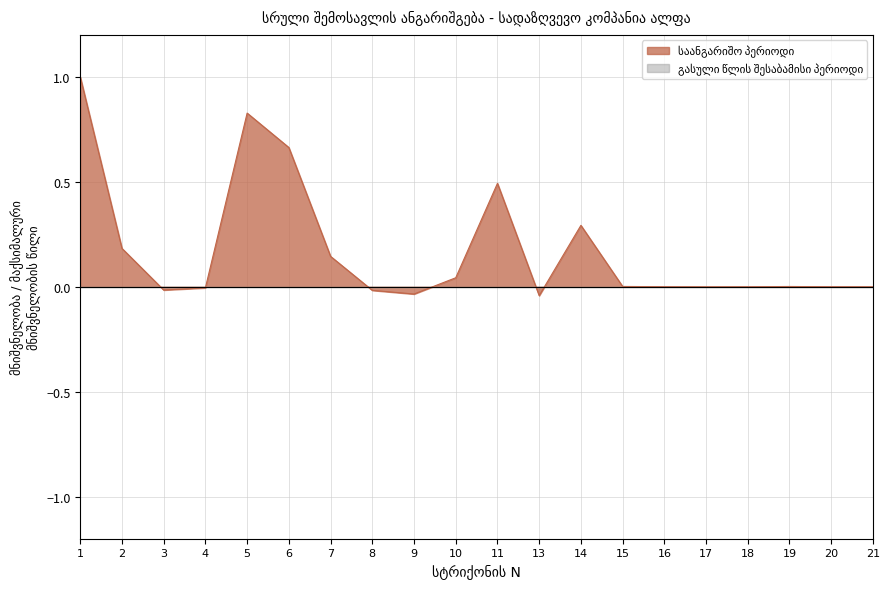

How many lines are shown in the chart?

2